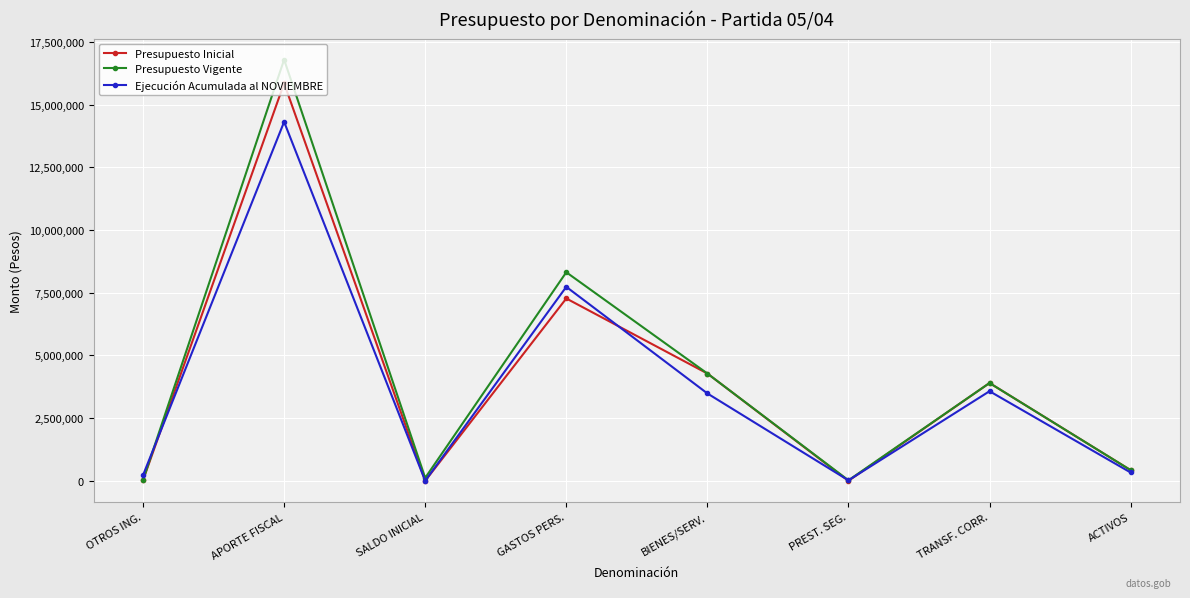

How many distinct data groups are displayed?

3